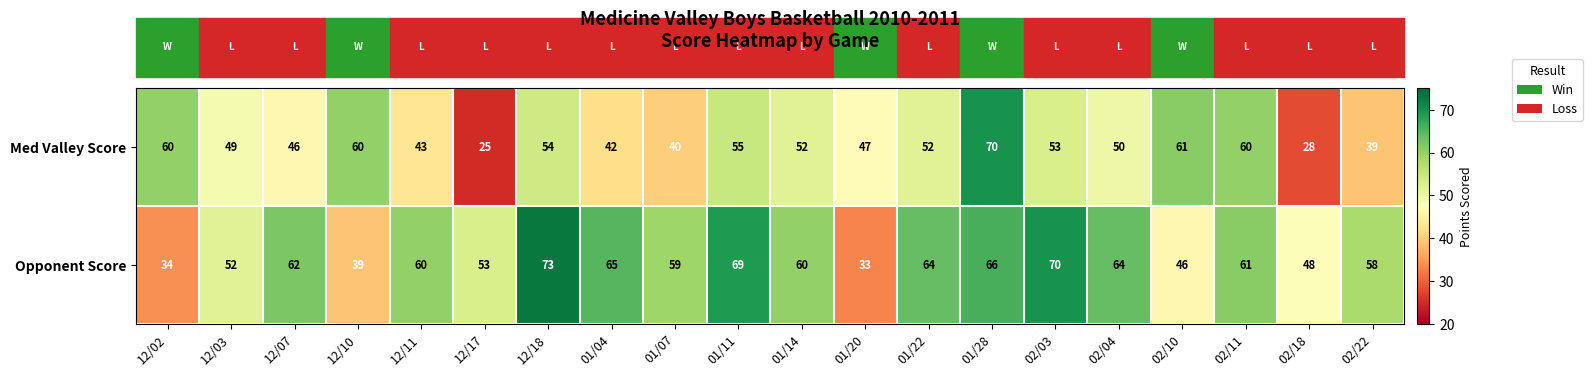

How many categories are shown in the chart?

20